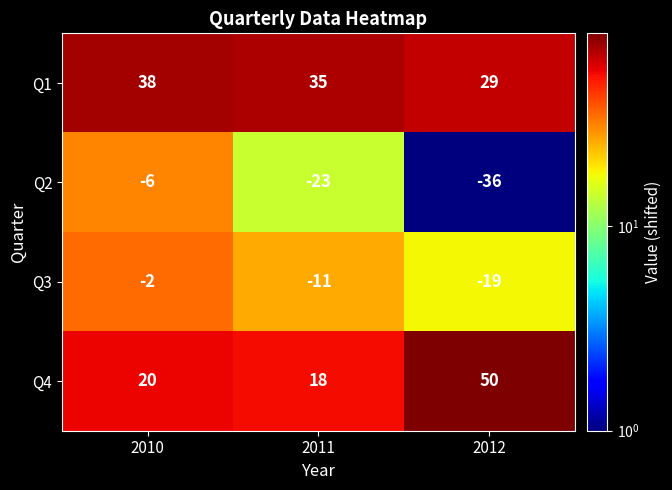

How many distinct data groups are displayed?

4